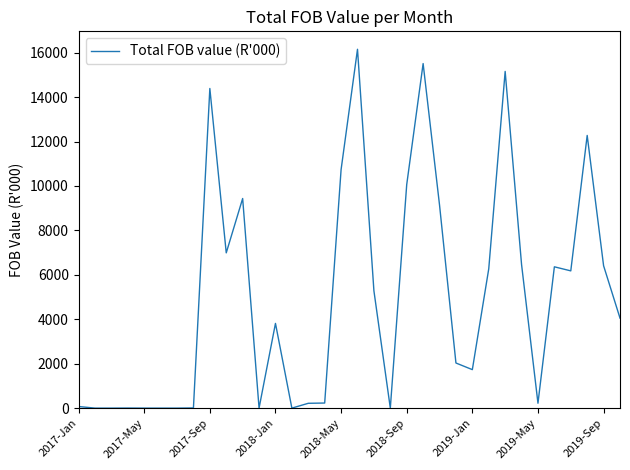

What is the difference between the maximum and minimum values?

16151.3